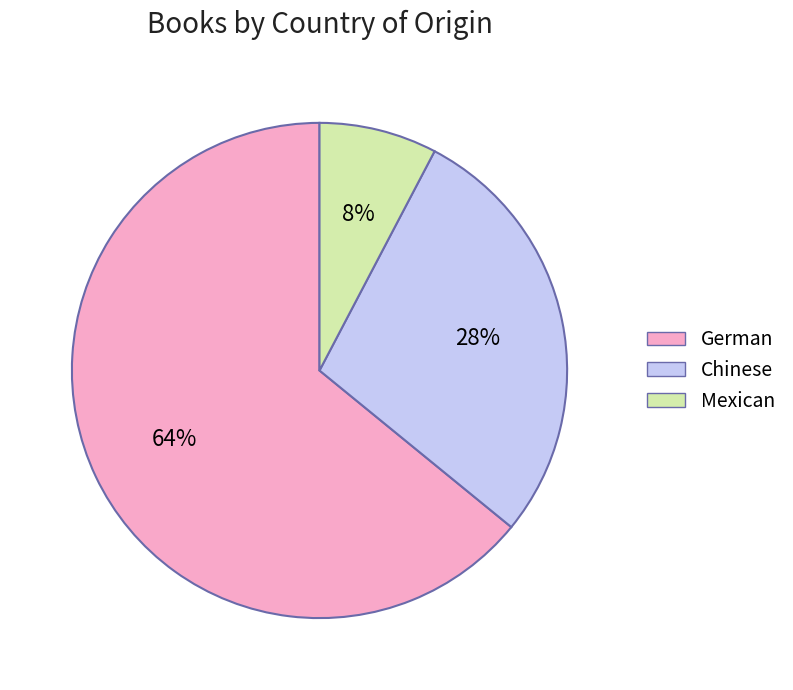

To the nearest percent, what portion does Mexican represent?

8%